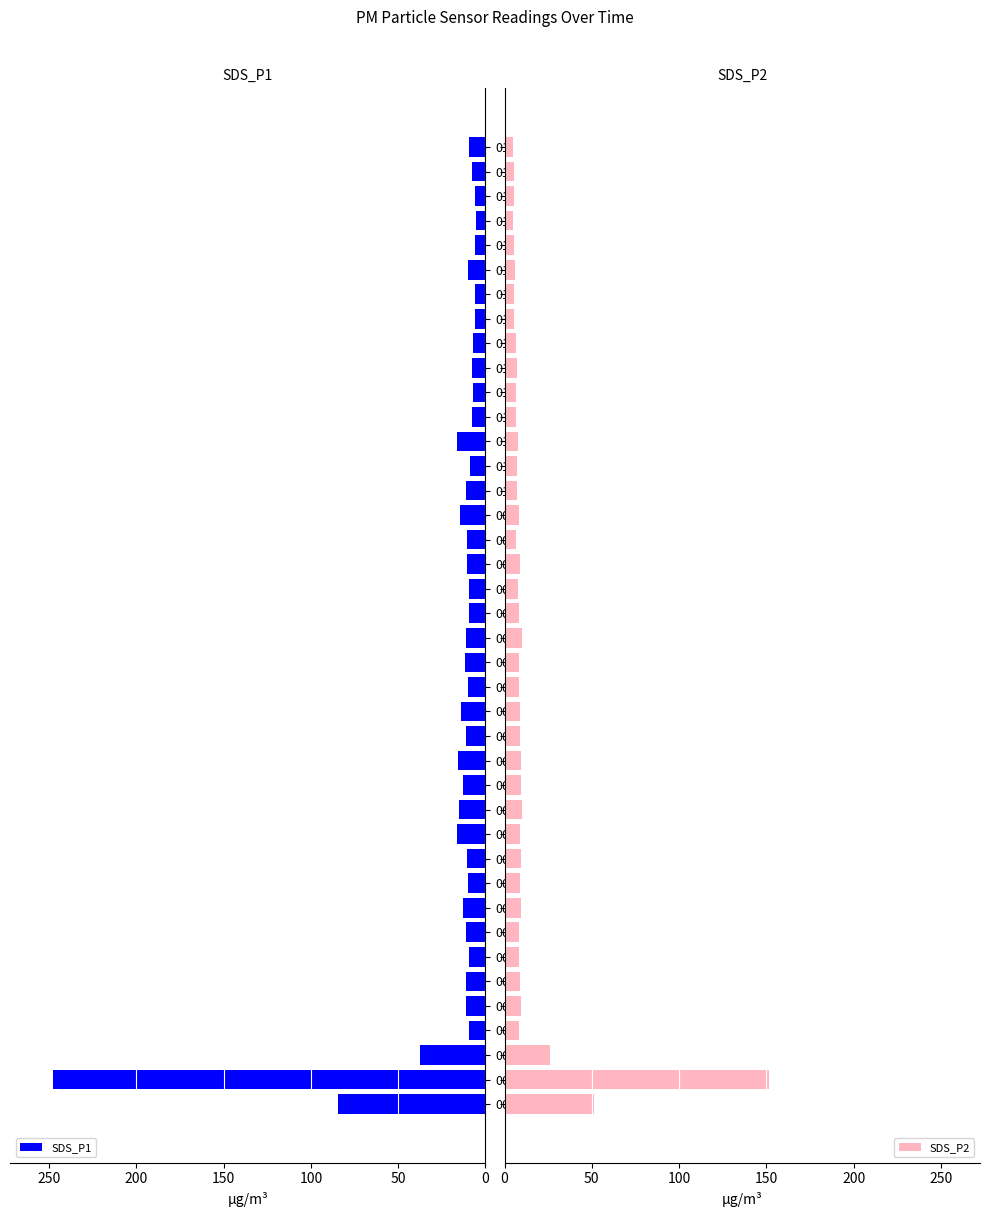

How many bars are there in each group?

2